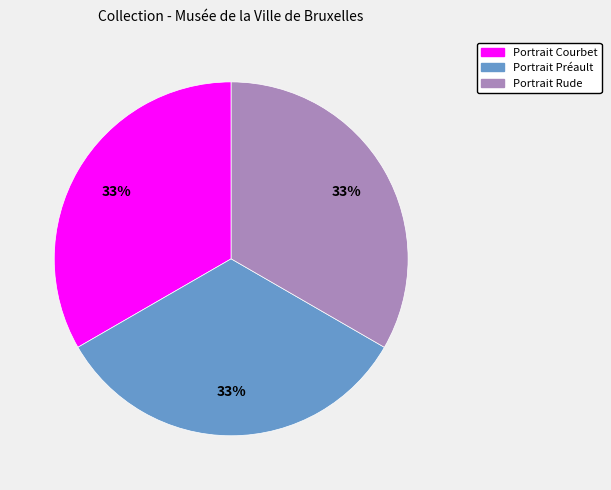

Is there a majority slice in this chart?

No